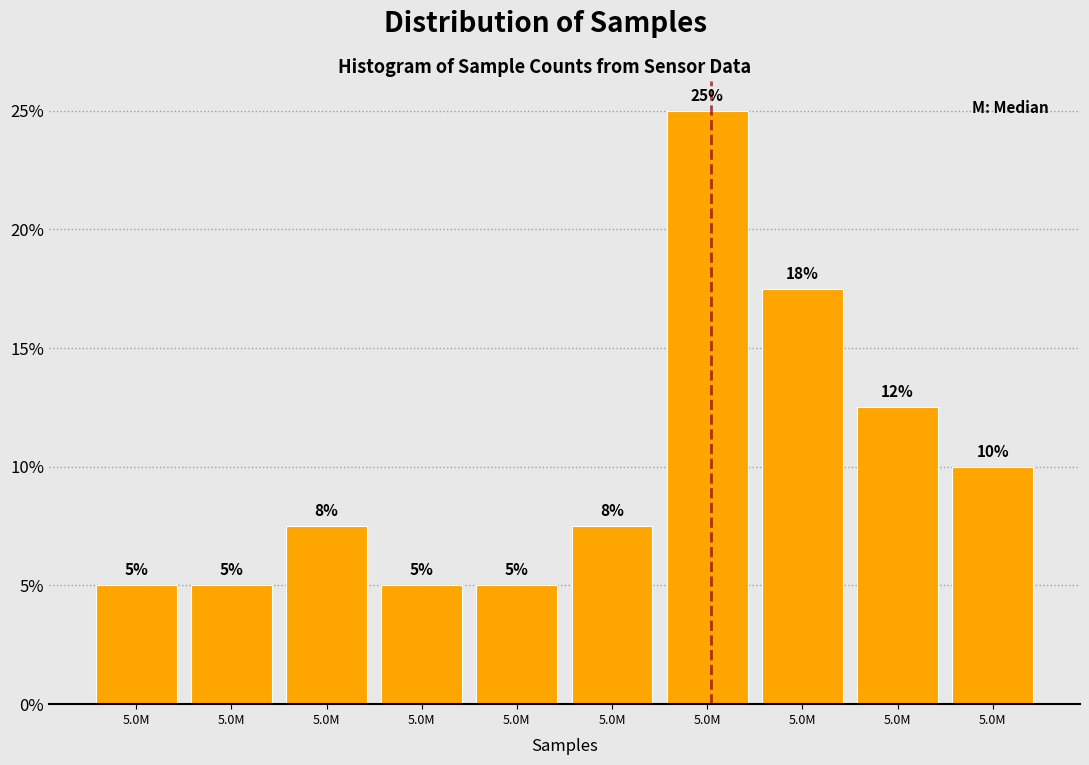

Does the chart contain any negative values?

No